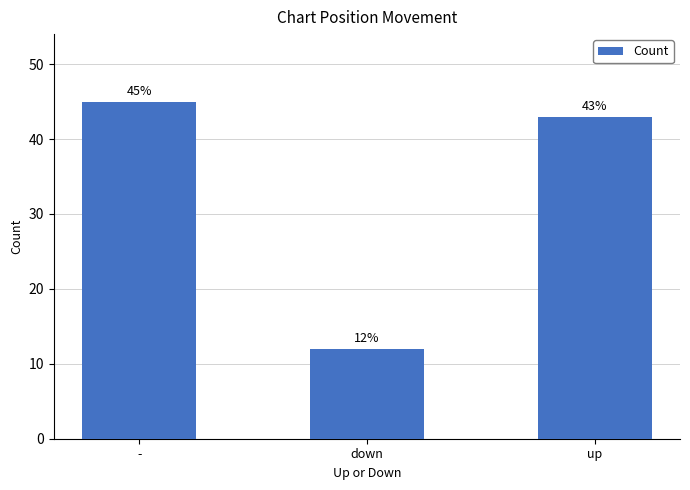

What is the ratio of the value at up to the value at down?

3.6